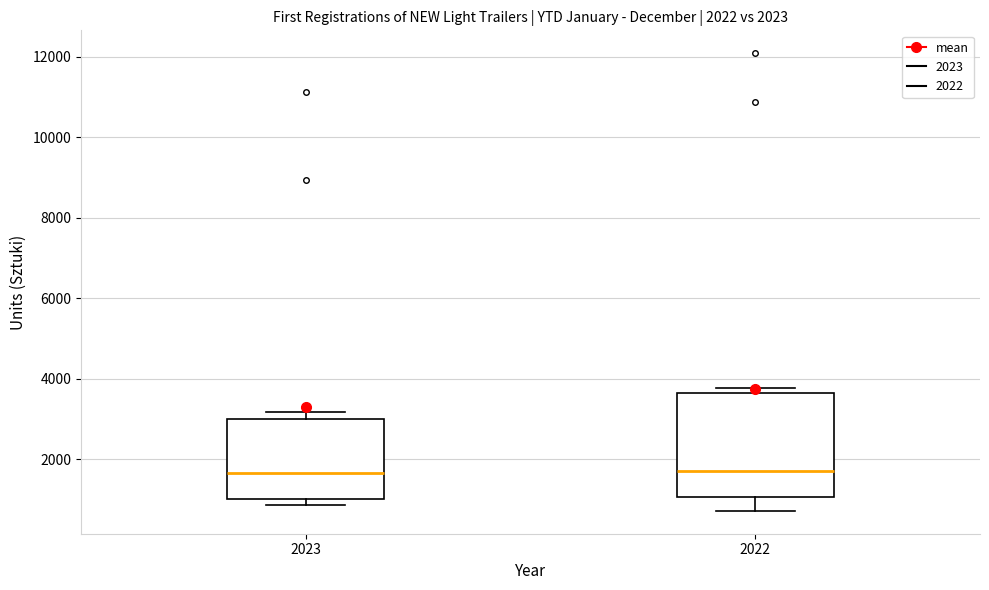

Which box is the tallest, from its lower edge to its upper edge?

2022